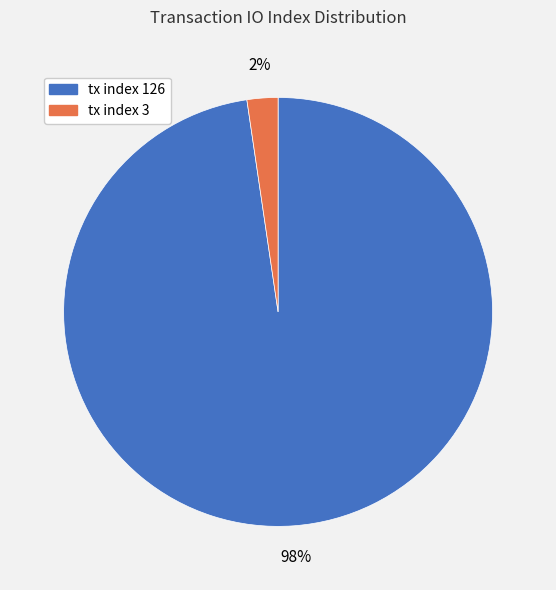

To the nearest percent, what is the average slice percentage?

50%